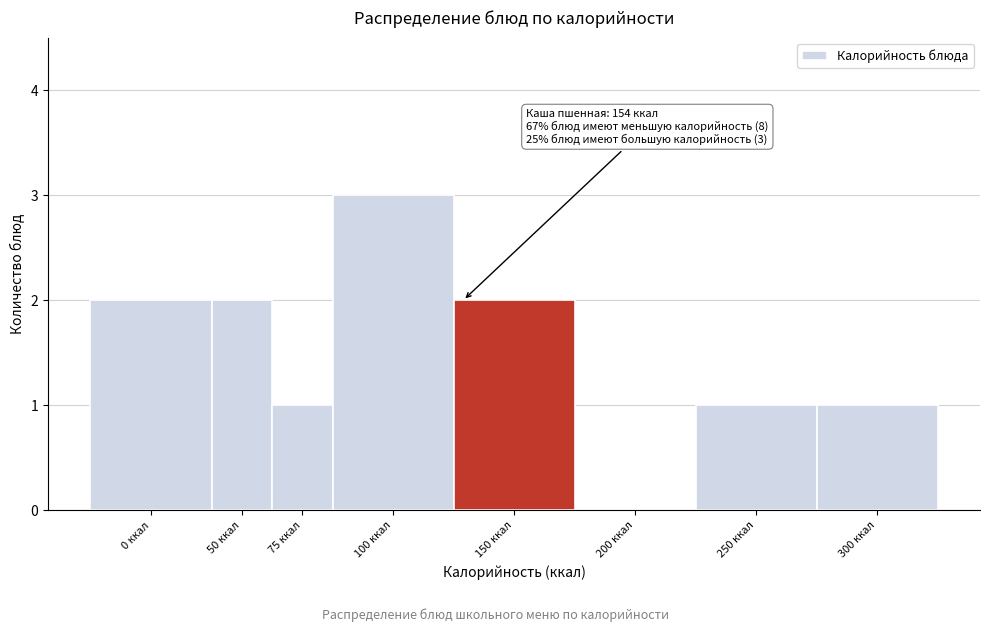

Reading left to right, extract all data points from this chart.

0 ккал=2	50 ккал=2	75 ккал=1	100 ккал=3	150 ккал=2	200 ккал=0	250 ккал=1	300 ккал=1